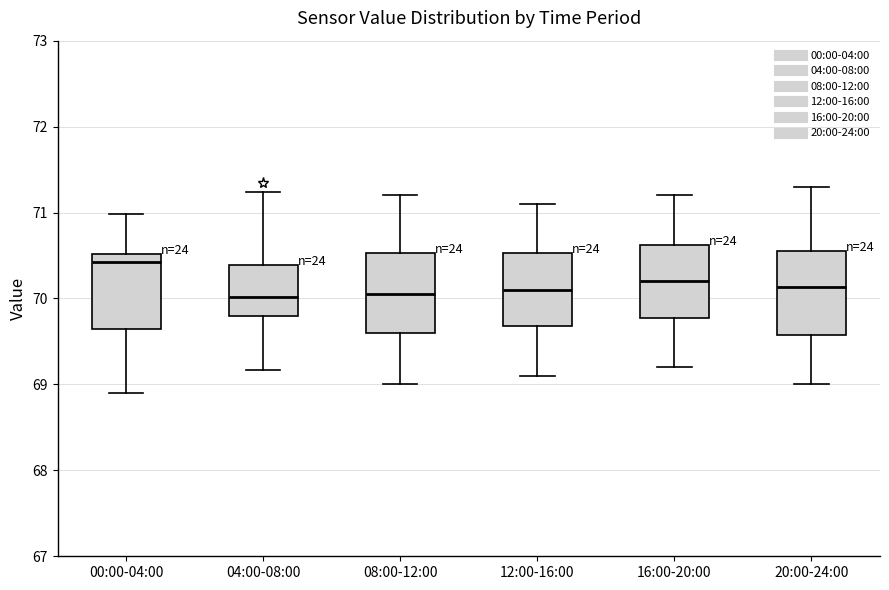

Where does the median line of the box for 12:00-16:00 sit on the y-axis? The values are not printed on the chart, so give them approximately, as read against the axis.

70.1